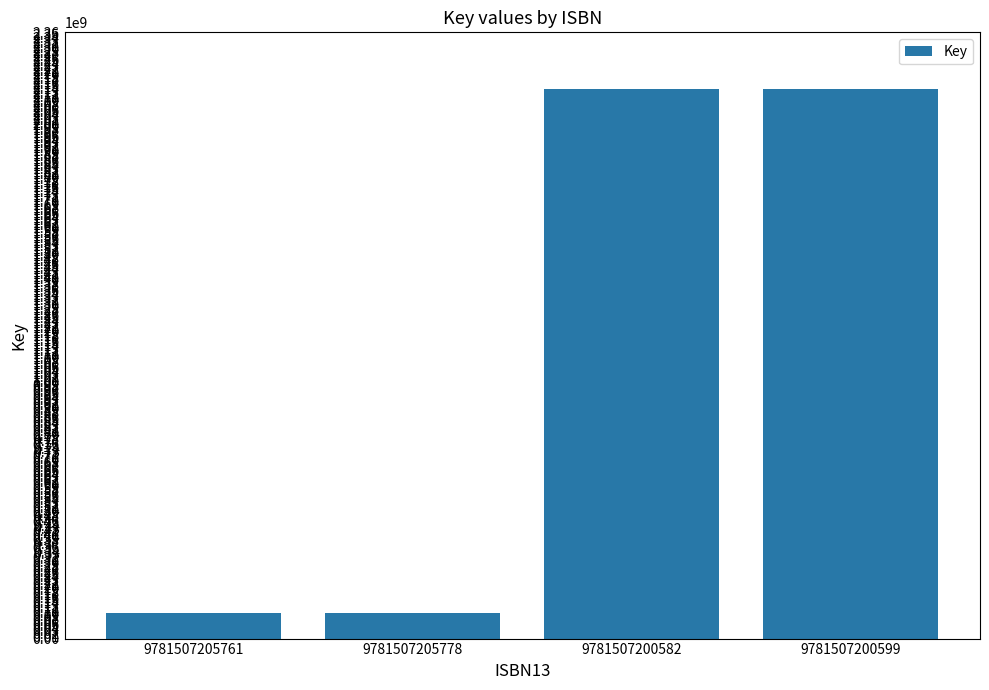

How many bars are there in total?

4